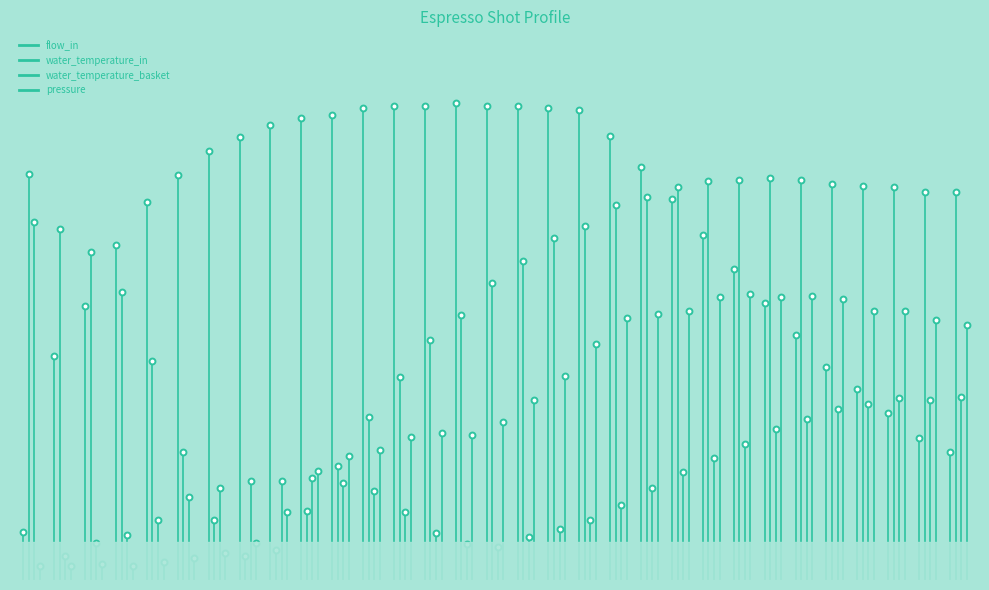

Which series reaches the minimum Y coordinate?

flow_in